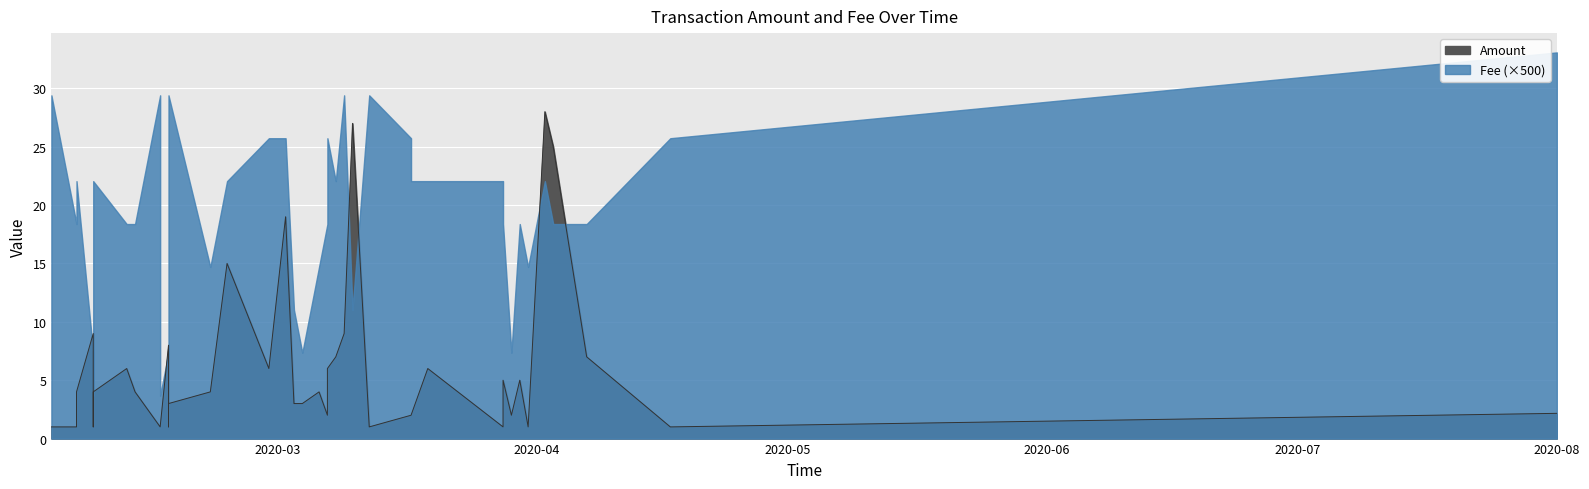

How many interior local peaks (higher than both neighbors) does the data have?

11